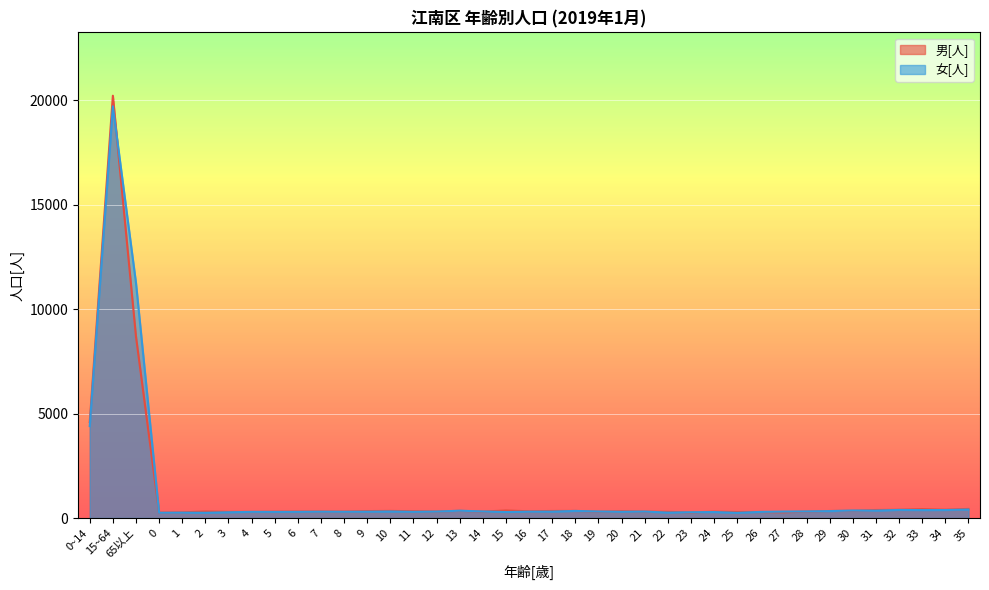

What is the minimum value shown in the chart?

248